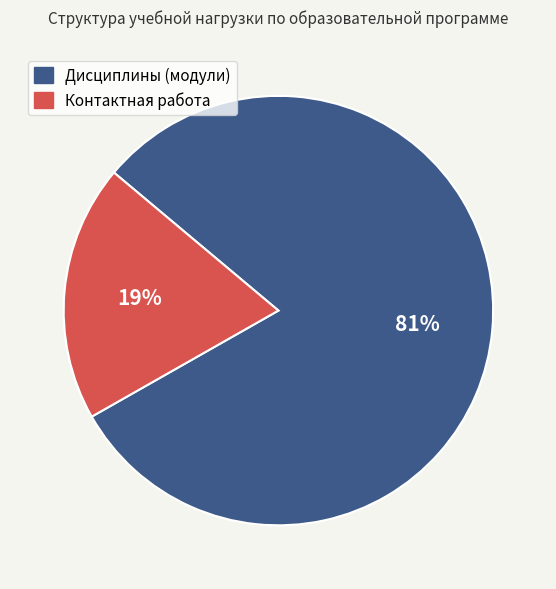

The Дисциплины (модули) slice represents 81% of the pie. True or false?

True